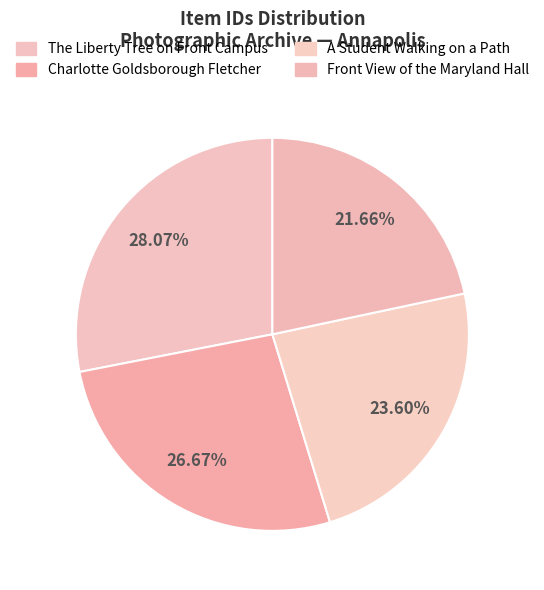

Does any single category account for the majority?

No